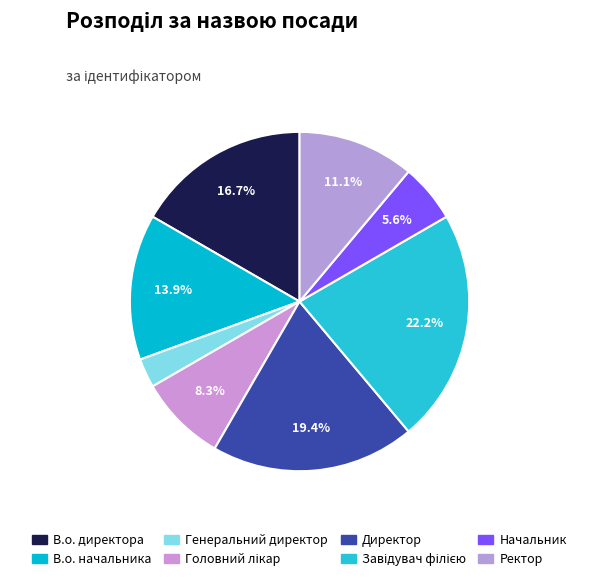

How many segments does this pie chart have?

8